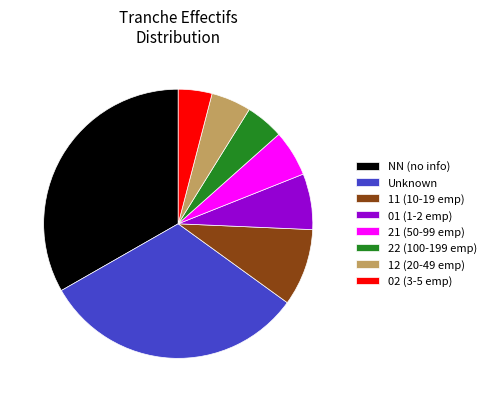

Approximately how many times larger is the value at Unknown compared to 11 (10-19 emp)?

3.4